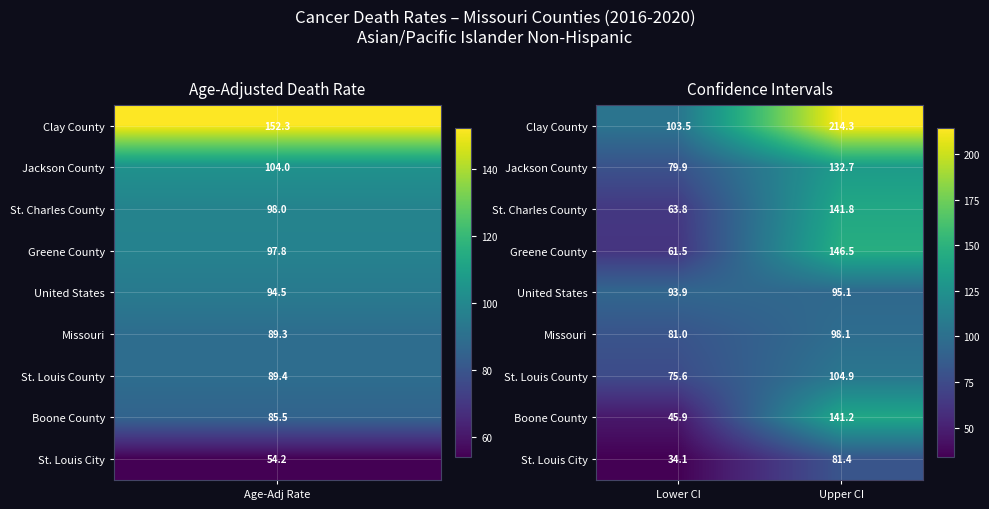

What is the sum of the United States values at Upper CI and Lower CI?

189.0